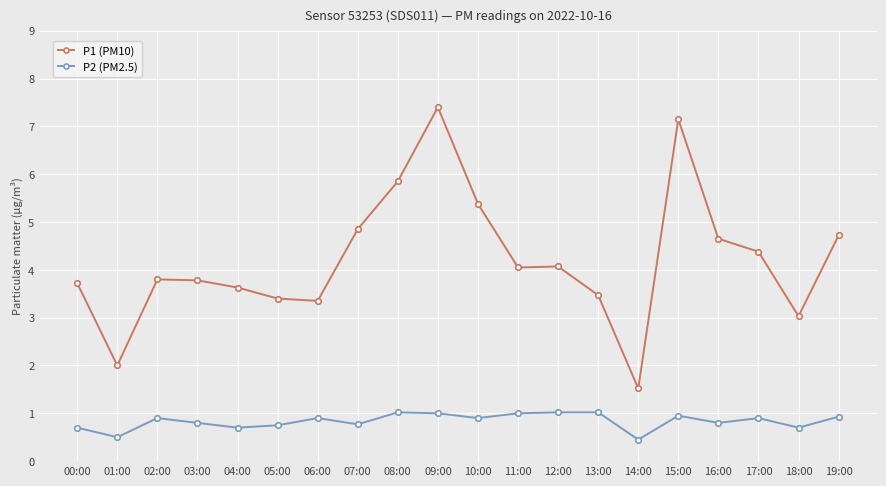

What is the label of the 7th point from the left?

06:00